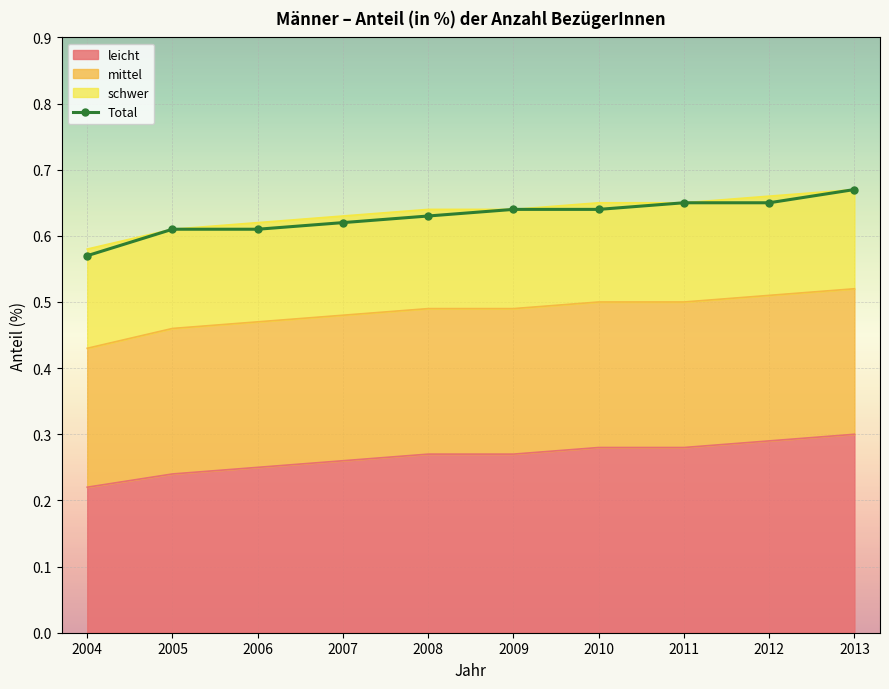

Between 2007 and 2012, which is larger?

2012